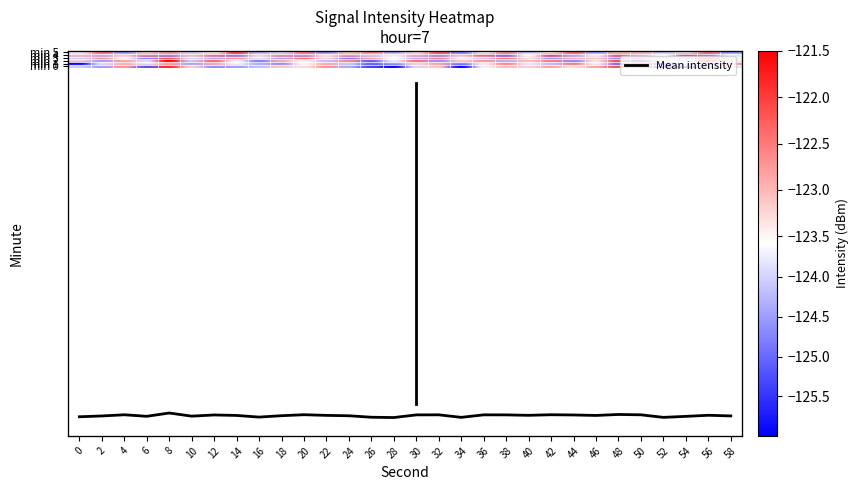

What is the approximate value of 2 at 6?

-123.9